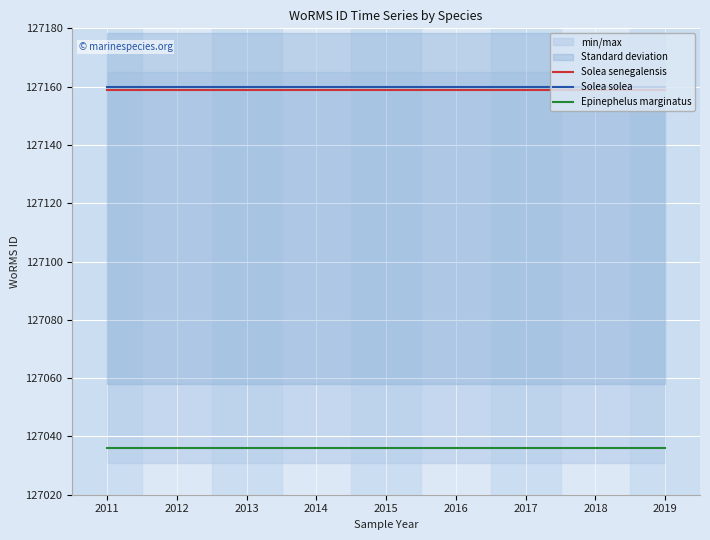

Where is Solea senegalensis nearest to the value 127159?

2011